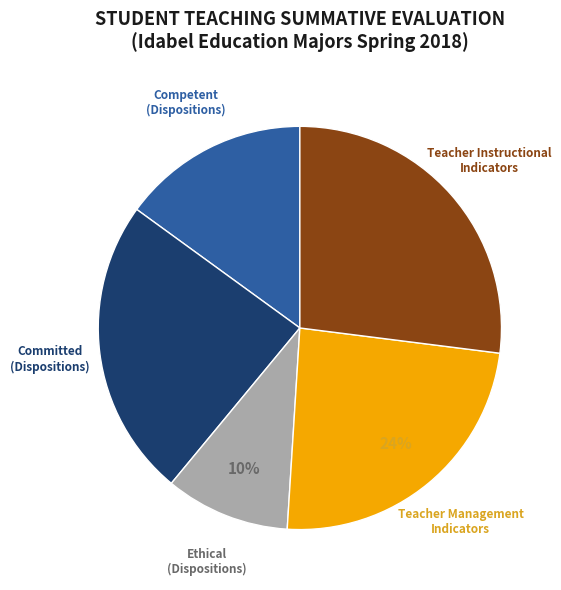

Is it true that Teacher Instructional Indicators is 19% of the pie?

False